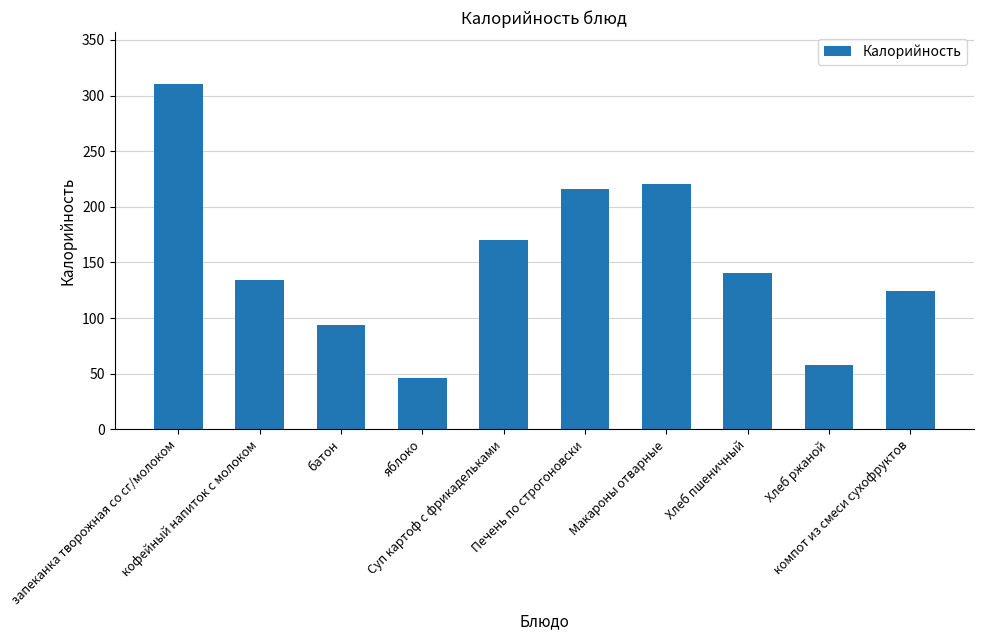

True or false: the data shows 72.8 at кофейный напиток с молоком.

False